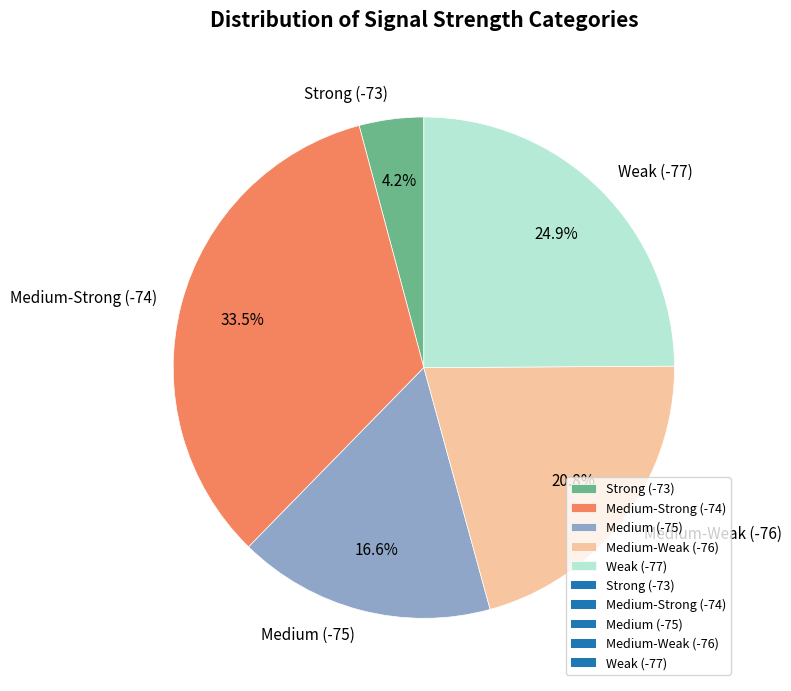

Is there a majority slice in this chart?

No